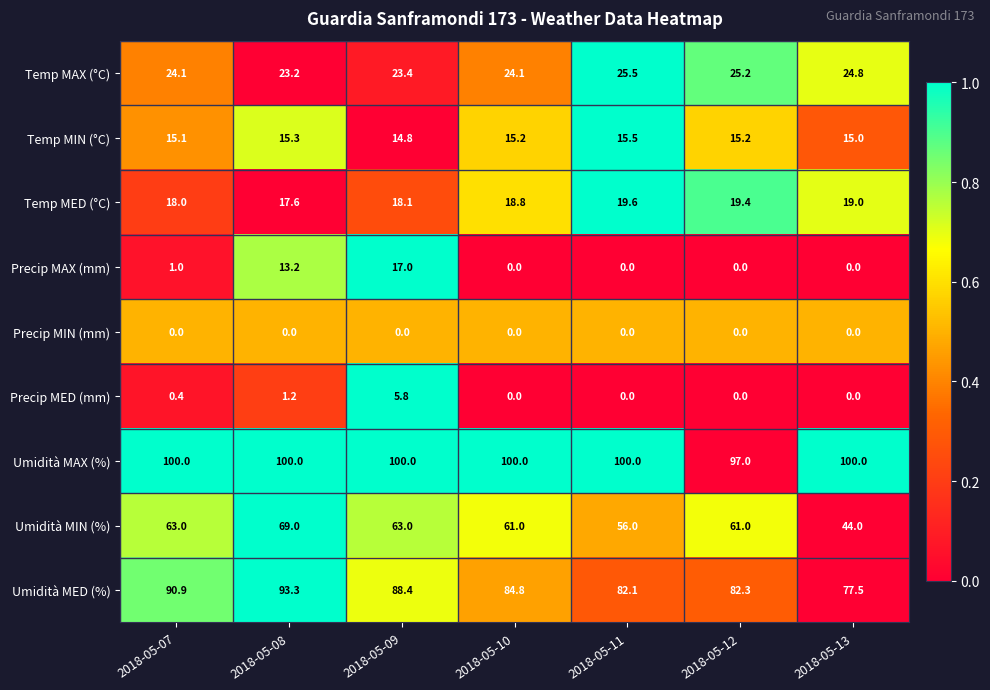

Which series has the widest spread of values?

Umidità MIN (%)